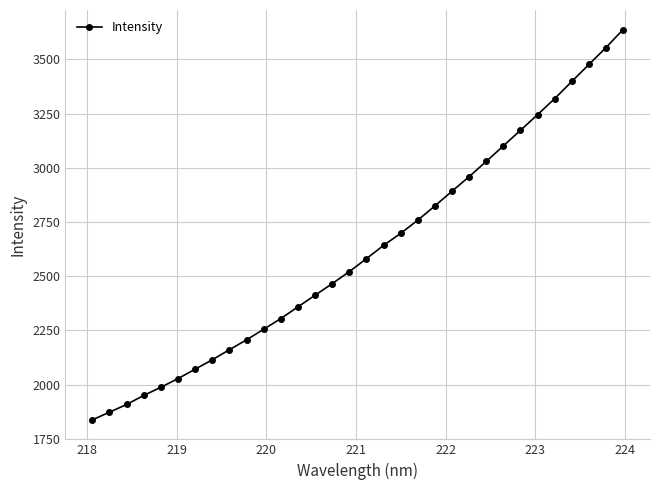

What is the minimum value shown in the chart?

1837.5